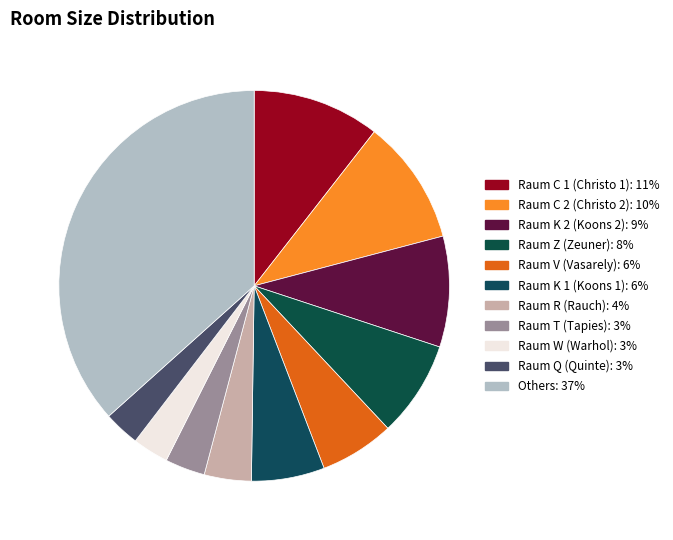

Count the number of slices in the pie.

11